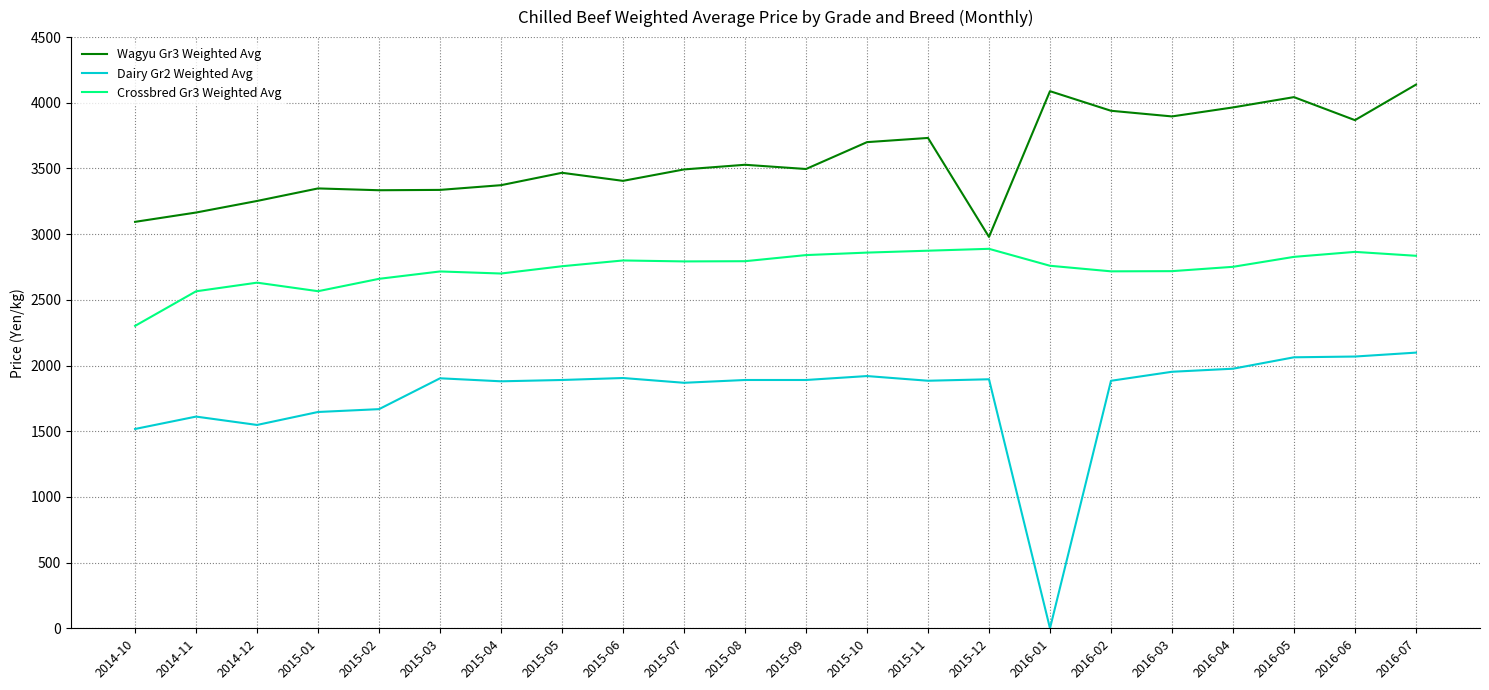

Which series has the largest total across all categories?

Wagyu Gr3 Weighted Avg